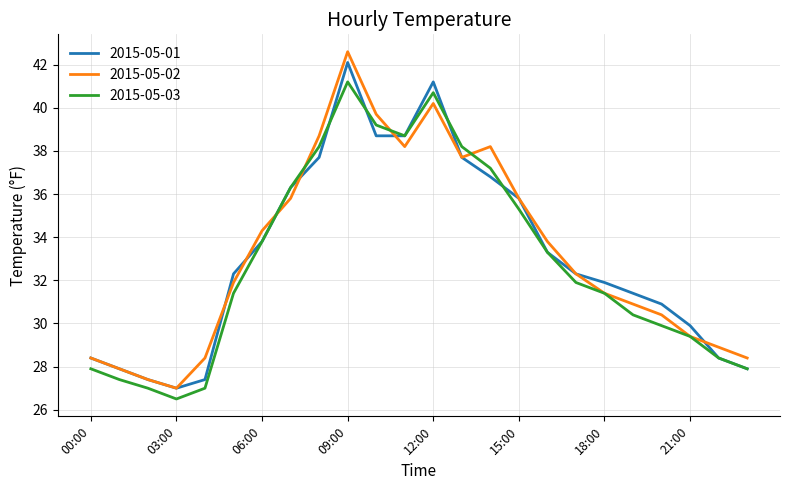

Is this an area chart (filled region under the line)?

No